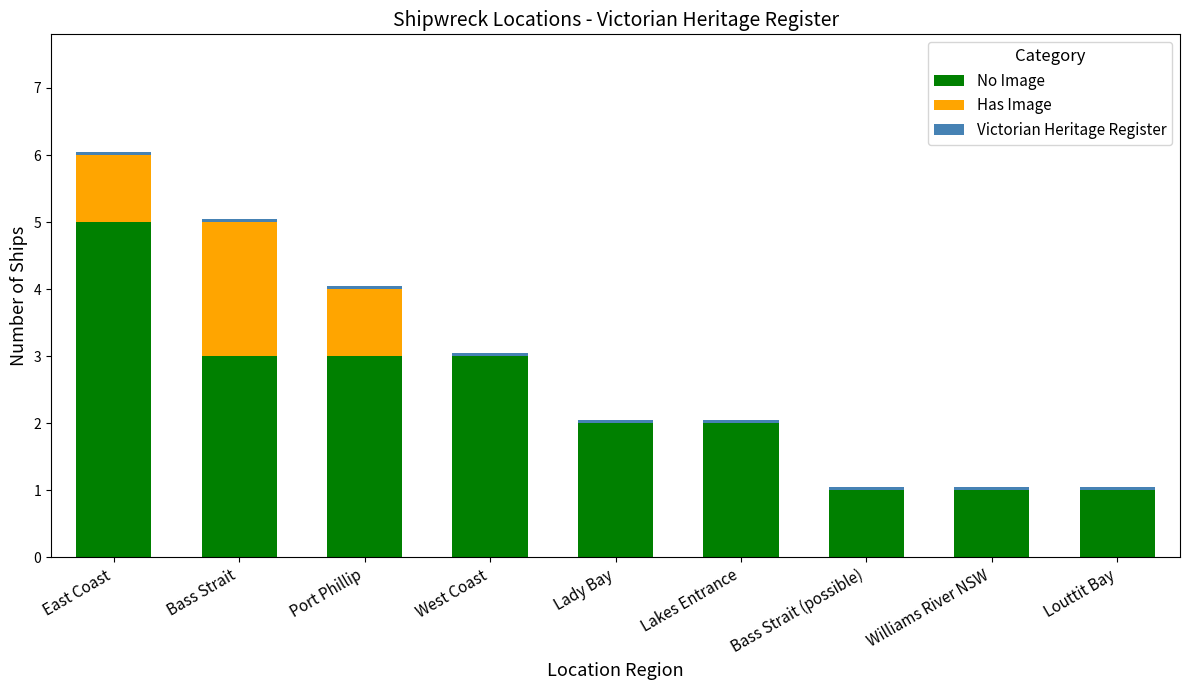

What is the maximum value for No Image?

5.0